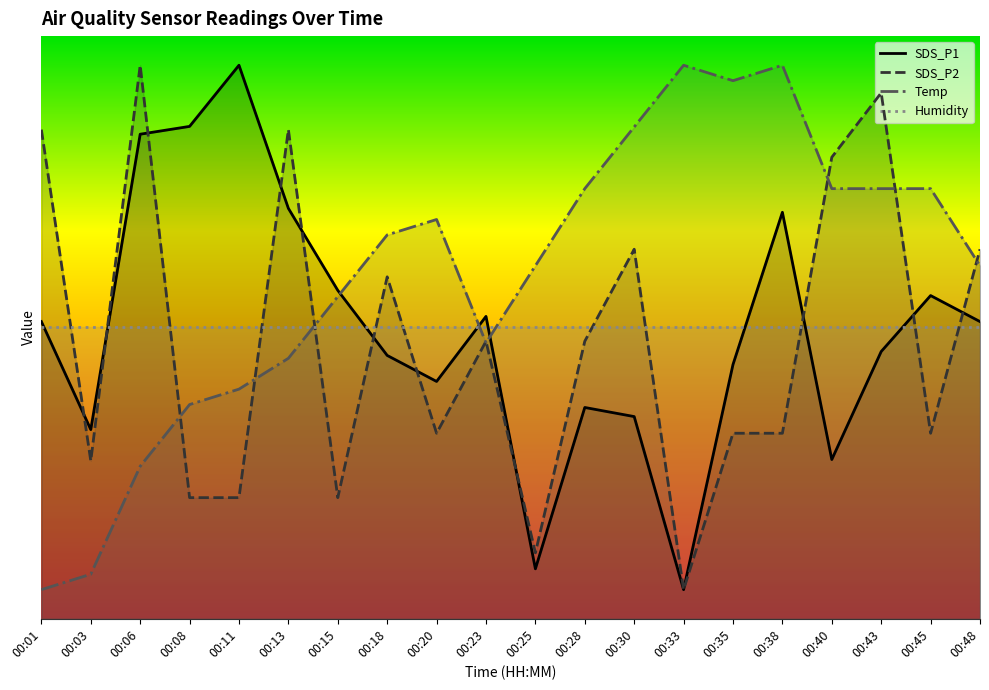

Is it true that SDS_P1 equals 8.5 at 00:08?

True